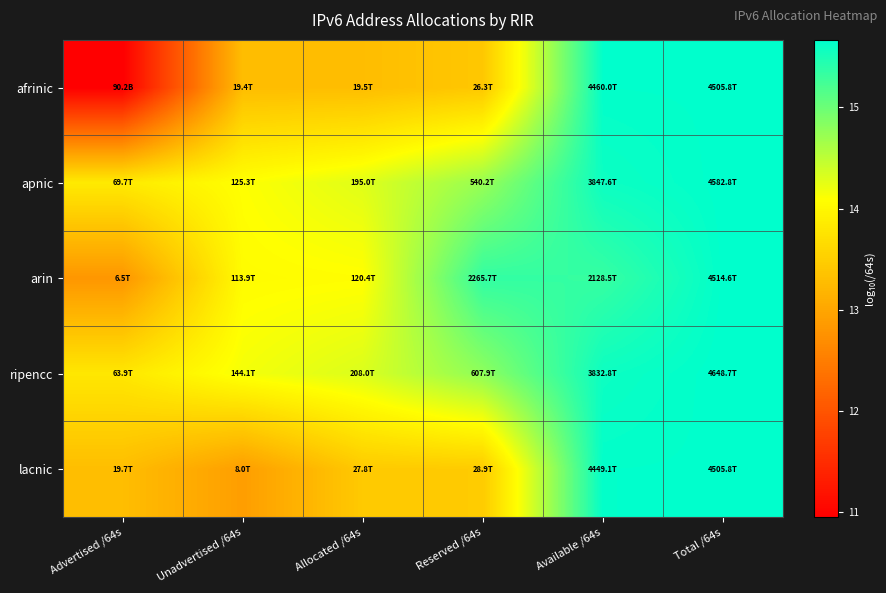

What is the total value across all series at Advertised /64s?

64.7